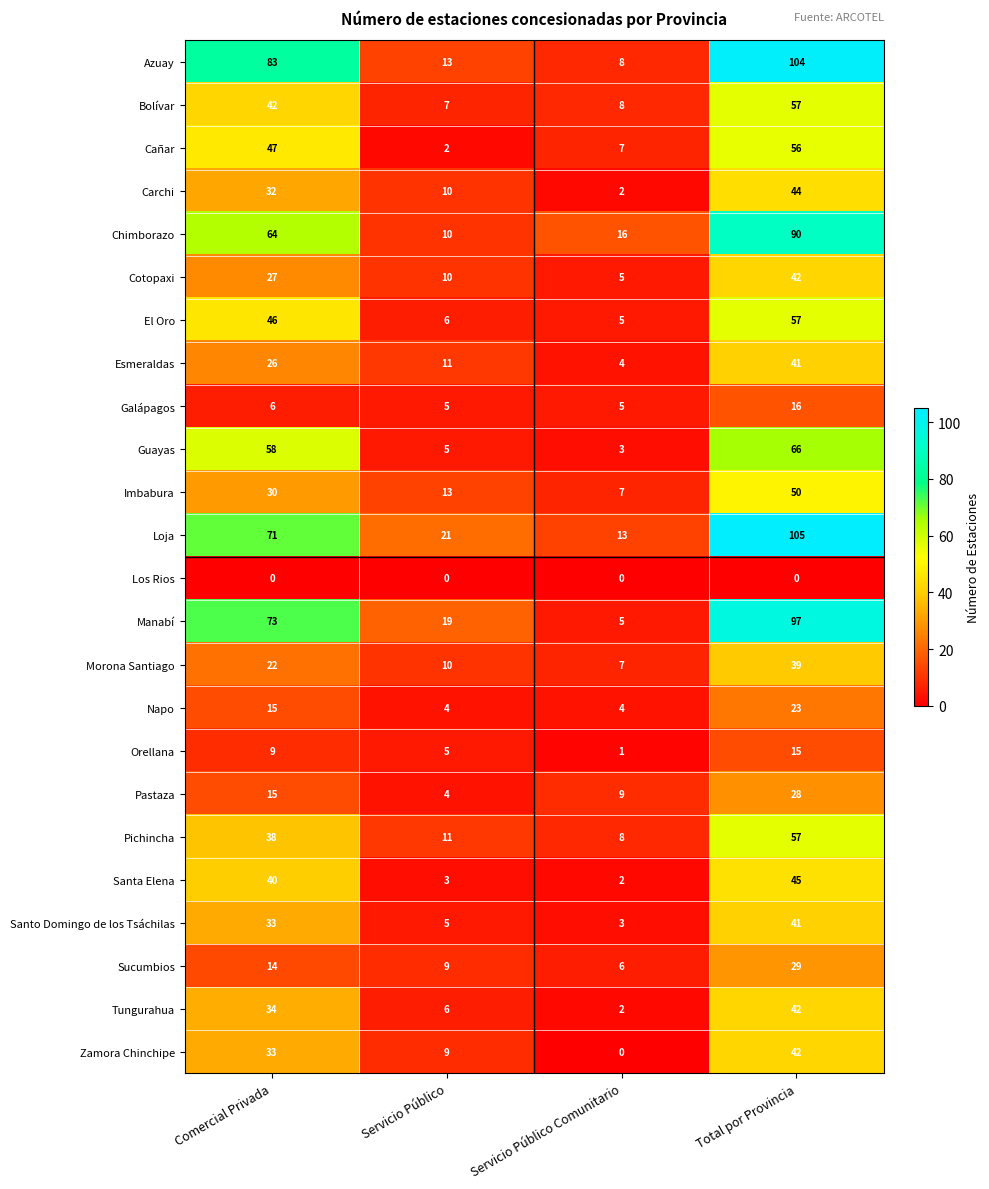

True or false: Chimborazo has a value of 139 at Total por Provincia.

False